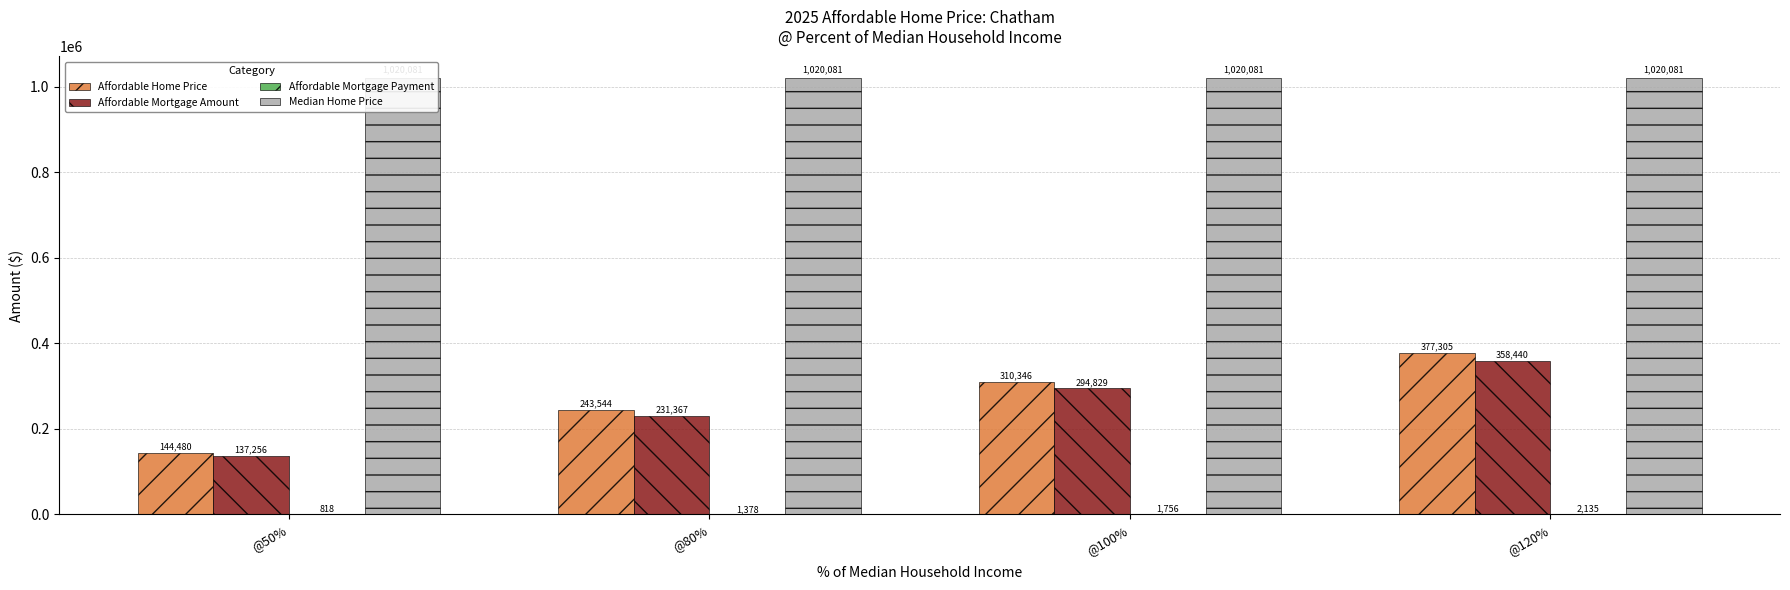

Is the value of Affordable Mortgage Payment at @80% greater than the value of Affordable Mortgage Amount at @100%?

No